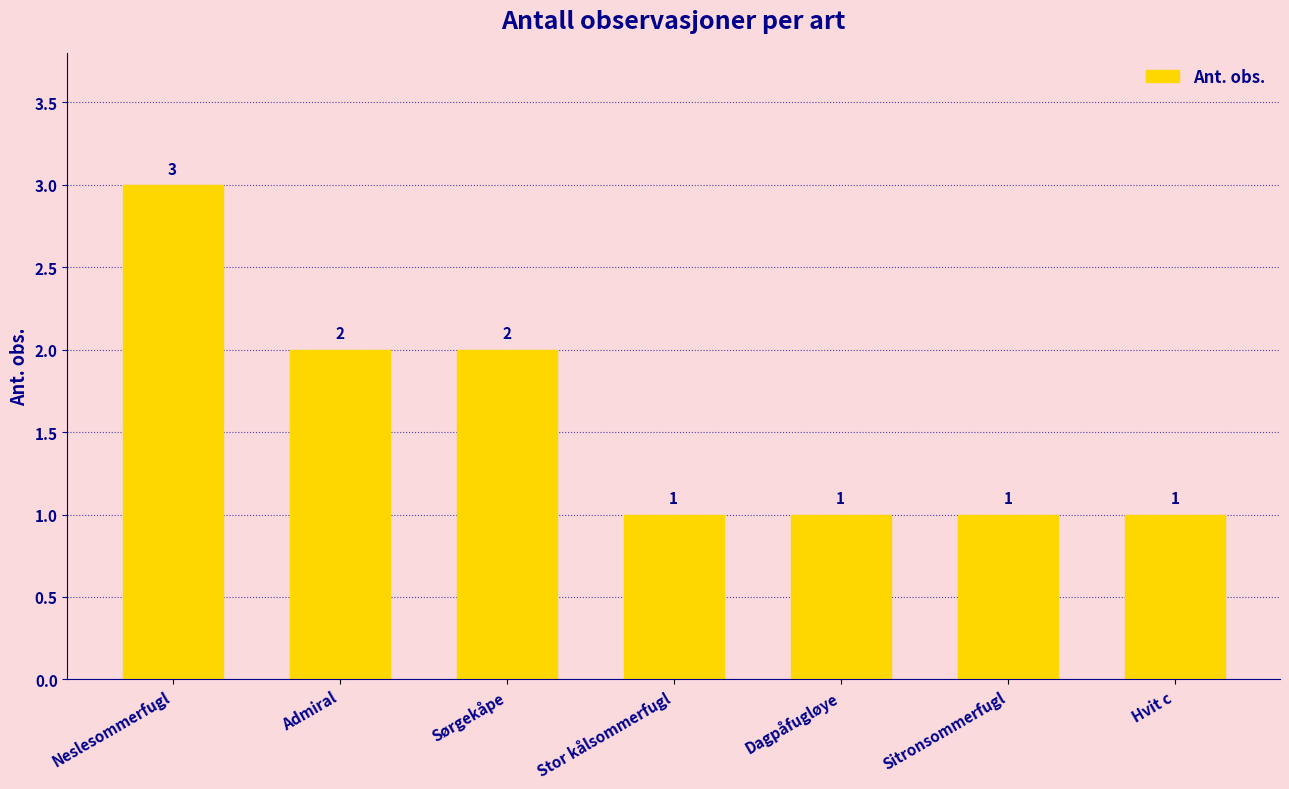

What is the ratio of the value at Sitronsommerfugl to the value at Hvit c?

1.0